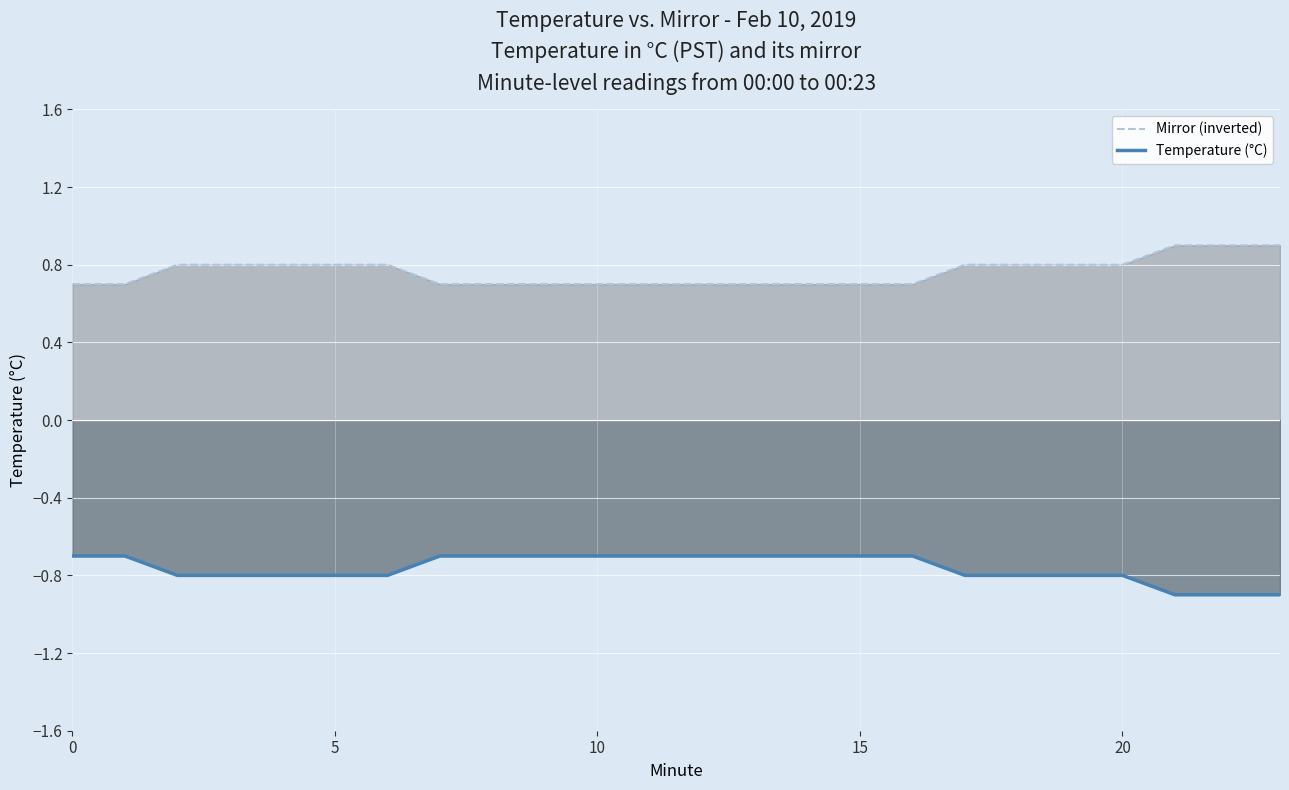

At how many categories does at least one series exceed 0?

24